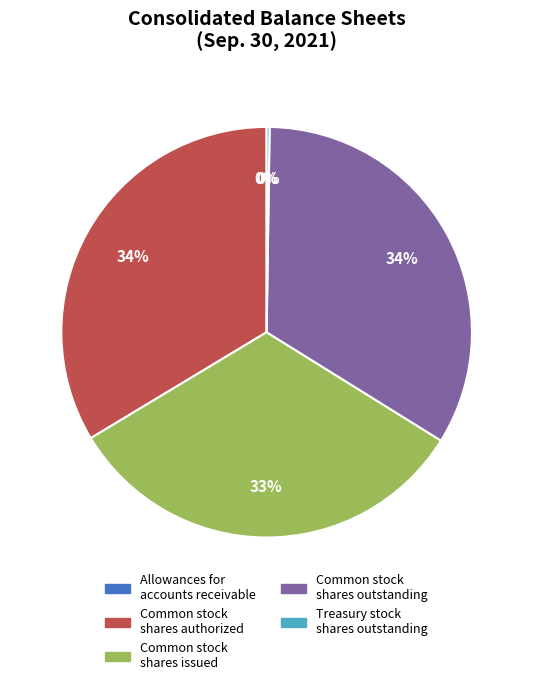

To the nearest percent, what is the difference between the largest and smallest slice percentages?

34%